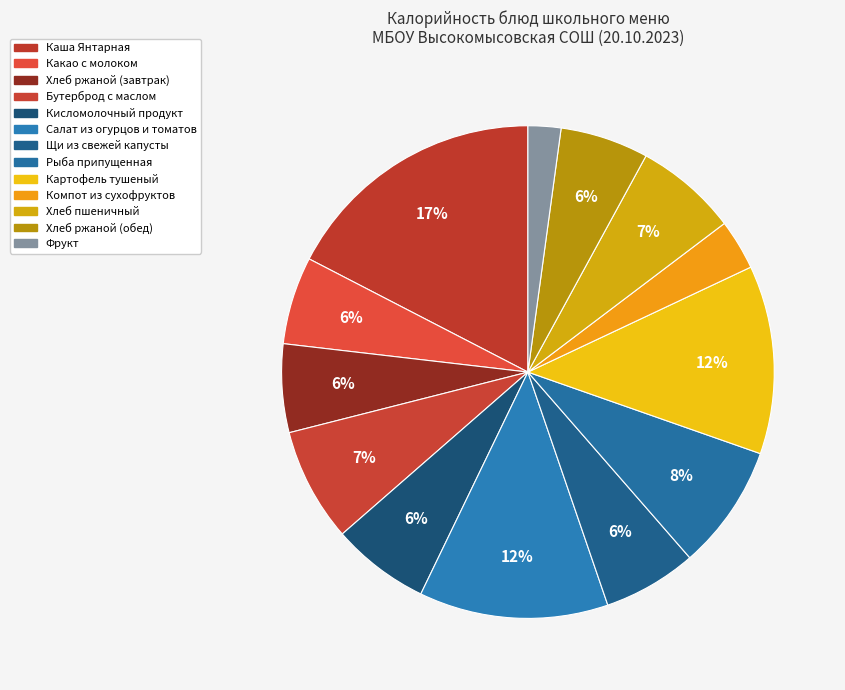

How many segments does this pie chart have?

13